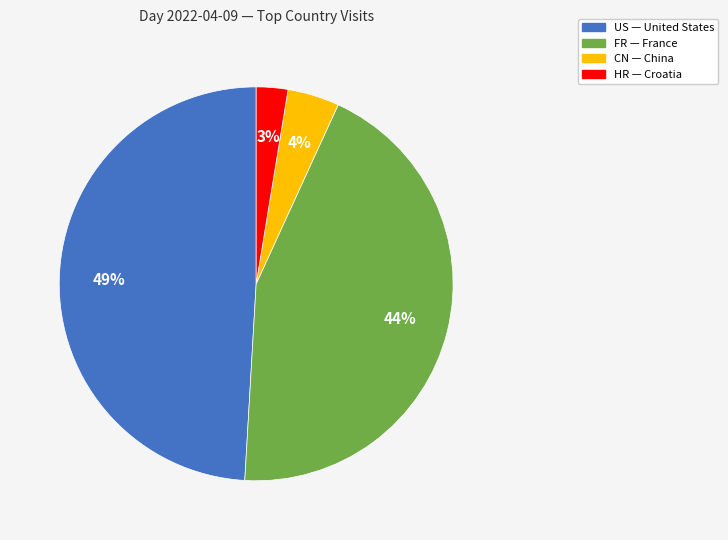

True or false: FR accounts for 44% of the total.

True